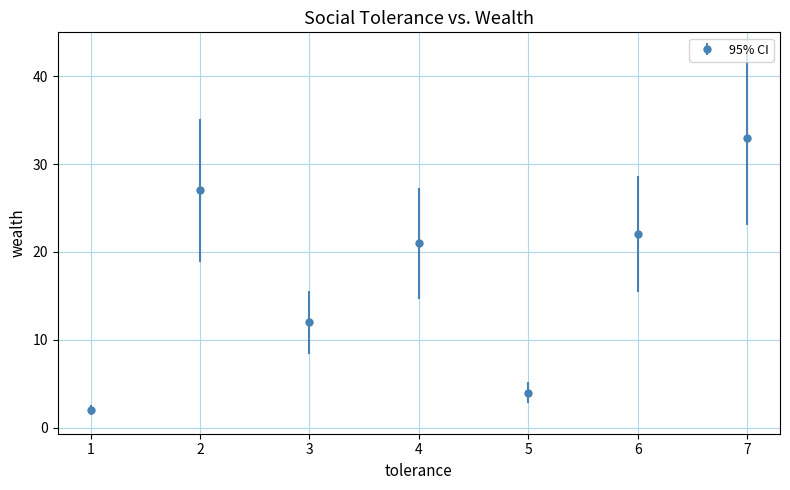

What is the change in value from 1 to 3?

+10